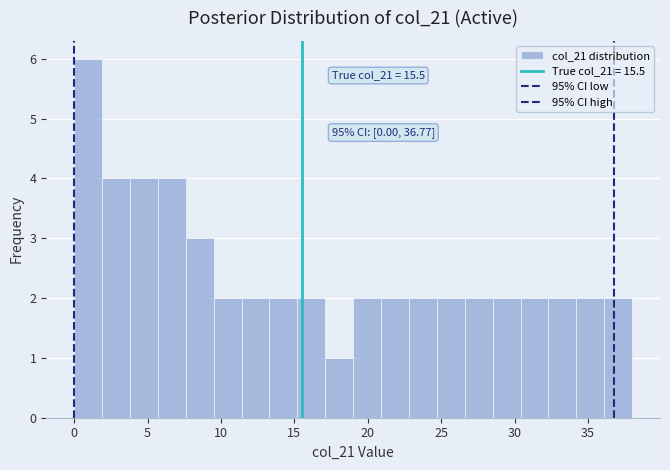

Read against the x-axis, roughly where is the centre of the tallest bar?

1.0